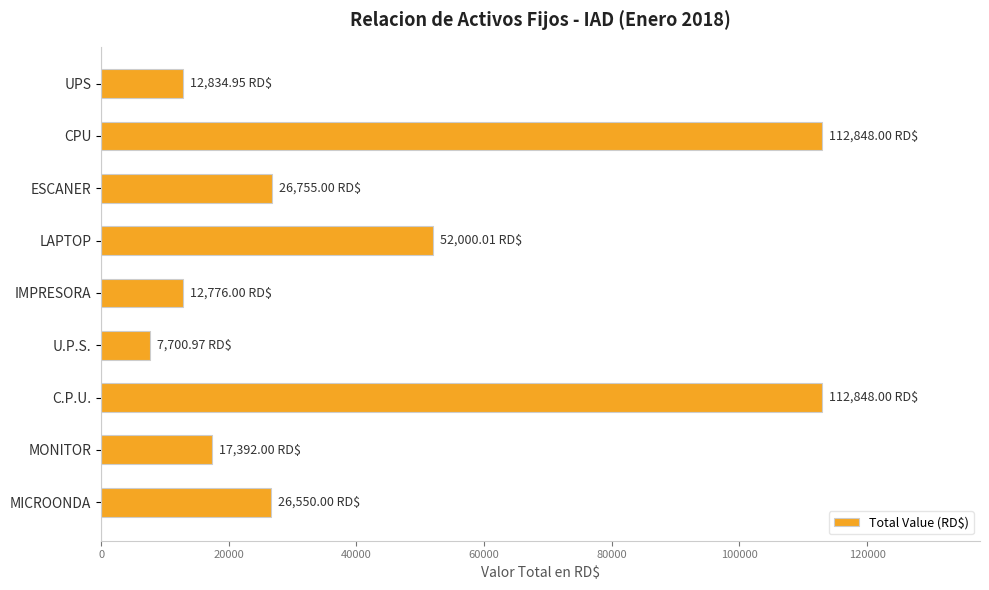

Are the bars grouped side by side (vs. stacked)?

No